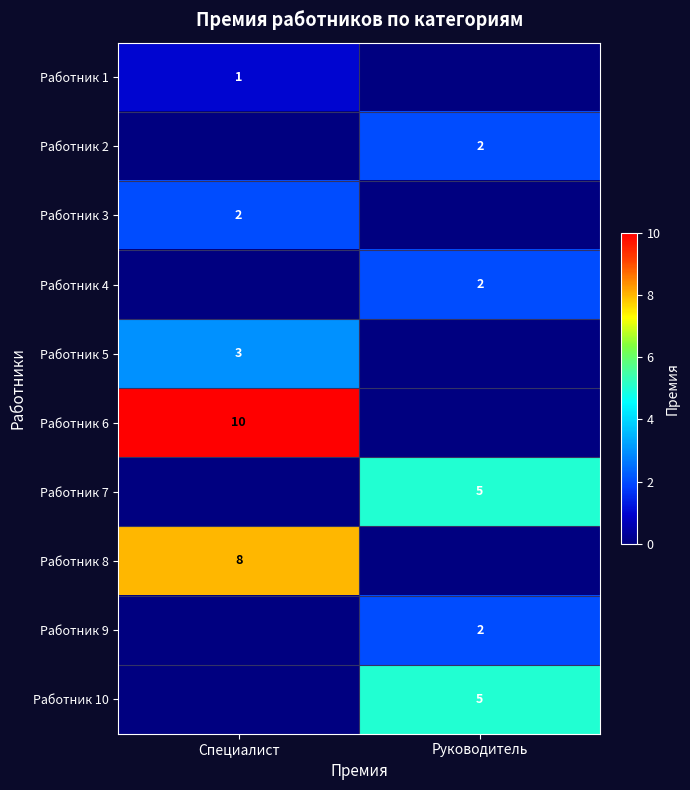

Is it true that Работник 7 equals 8 at Руководитель?

False